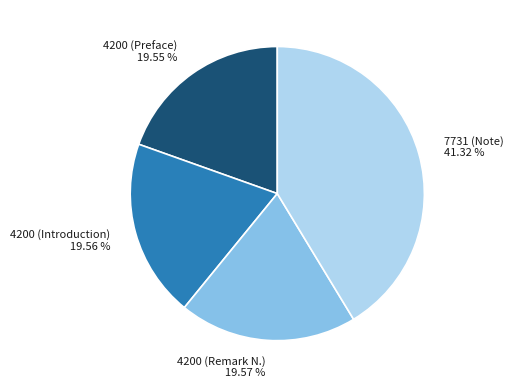

Does 4200 (Preface) represent more than half of the total?

No